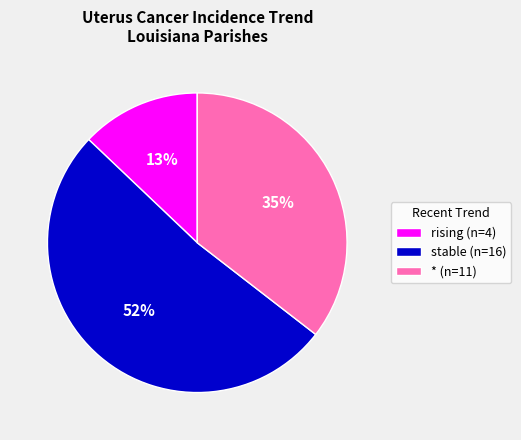

To the nearest percent, what portion does * (n=11) represent?

35%